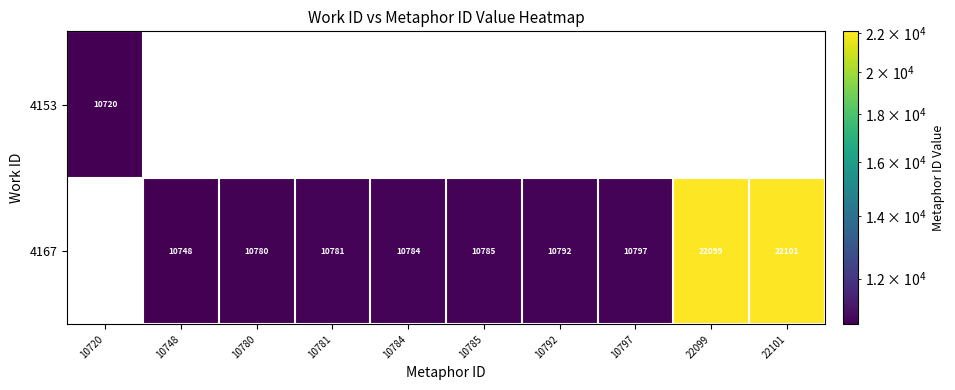

Is it true that 4167 equals 16589 at 10797?

False